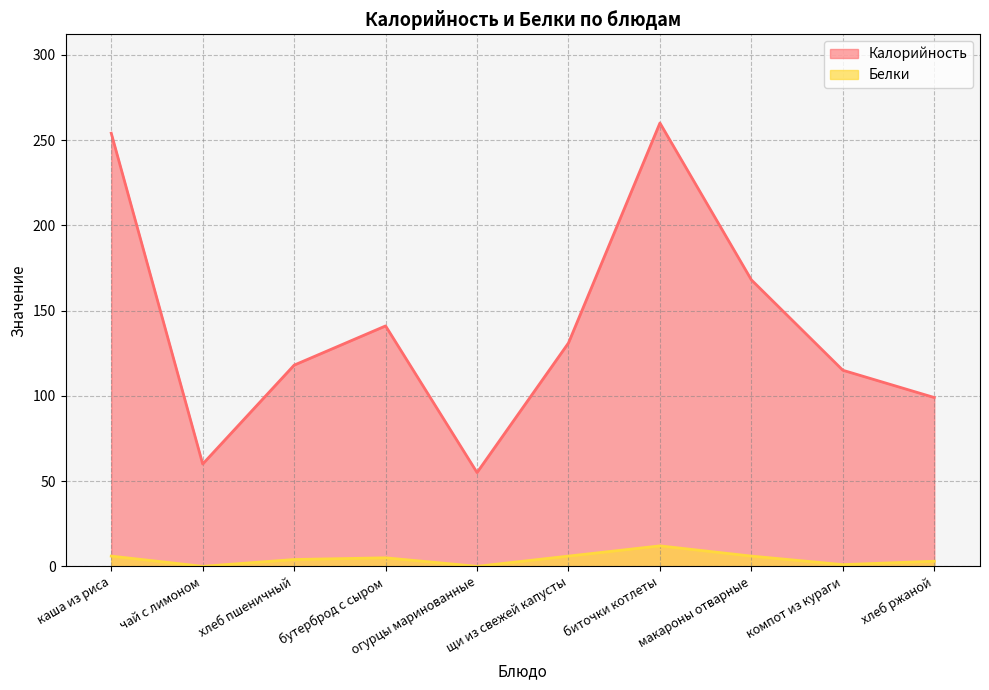

At which category is the sum across all series the highest?

биточки котлеты